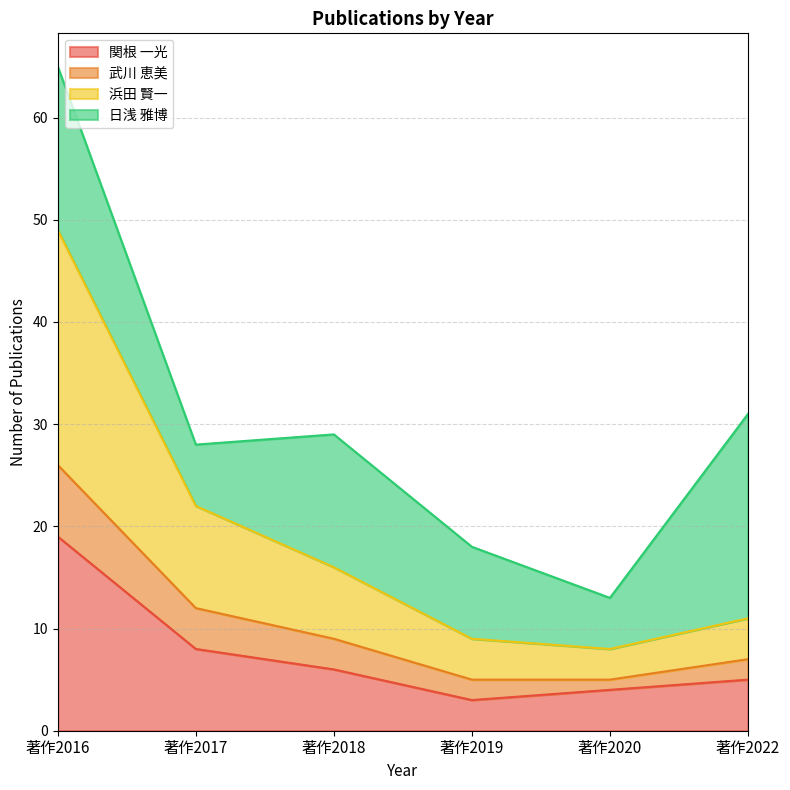

Between 著作2020 and 著作2018, which is larger?

著作2018